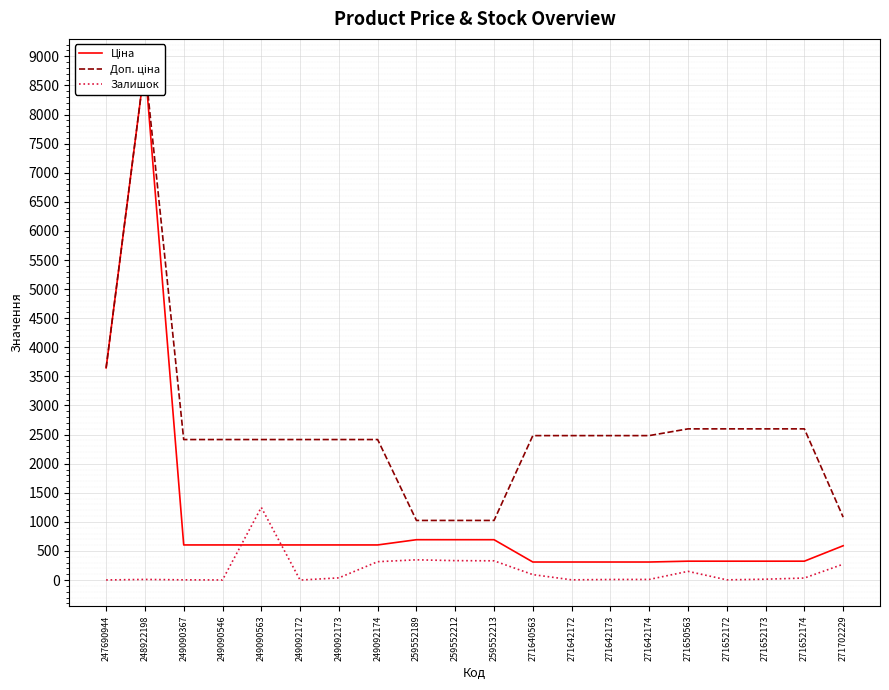

True or false: Ціна has a value of 310.3 at 271642172.

True